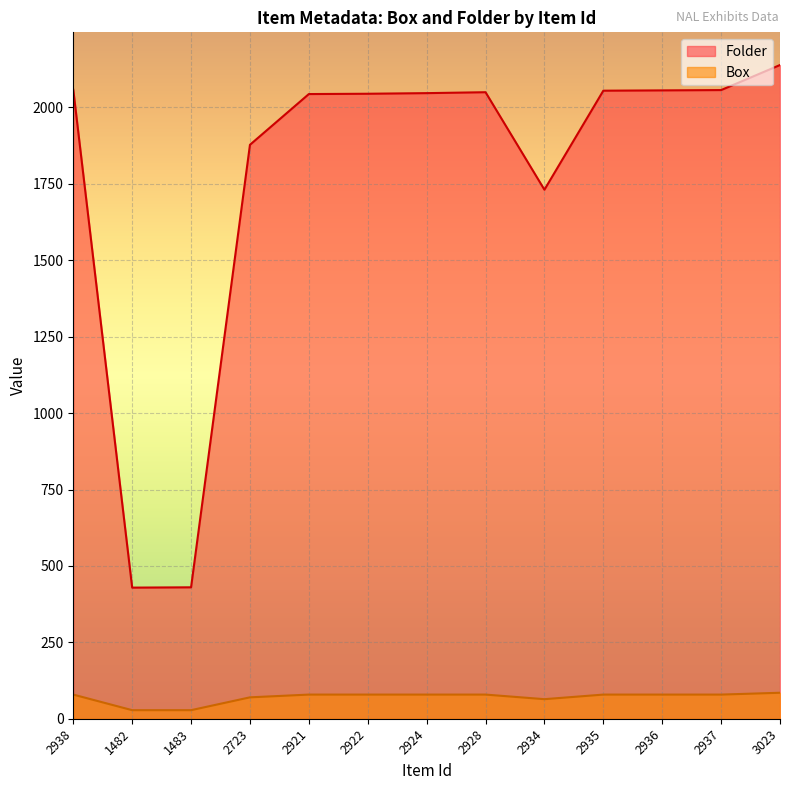

What is the sum of all Box values?

907